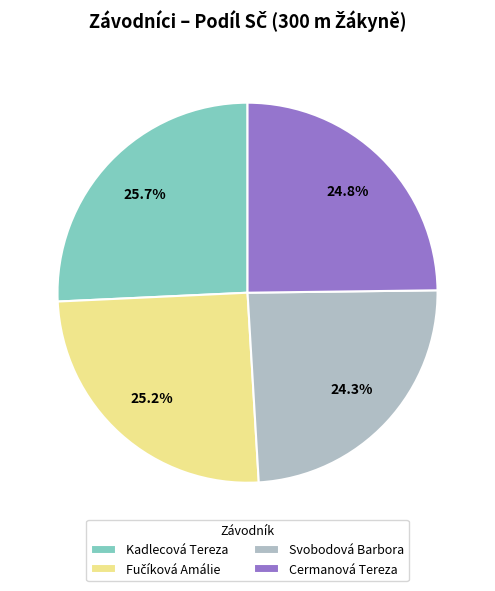

What is the ratio of the value at Kadlecová Tereza to the value at Svobodová Barbora?

1.1